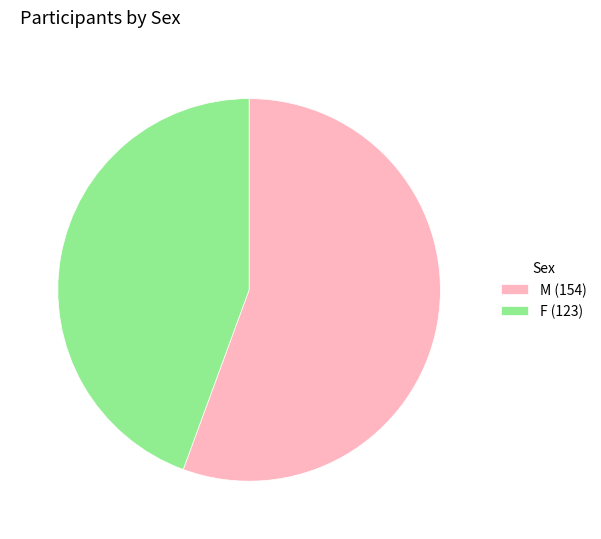

What is the ratio of the value at M (154) to the value at F (123)?

1.3